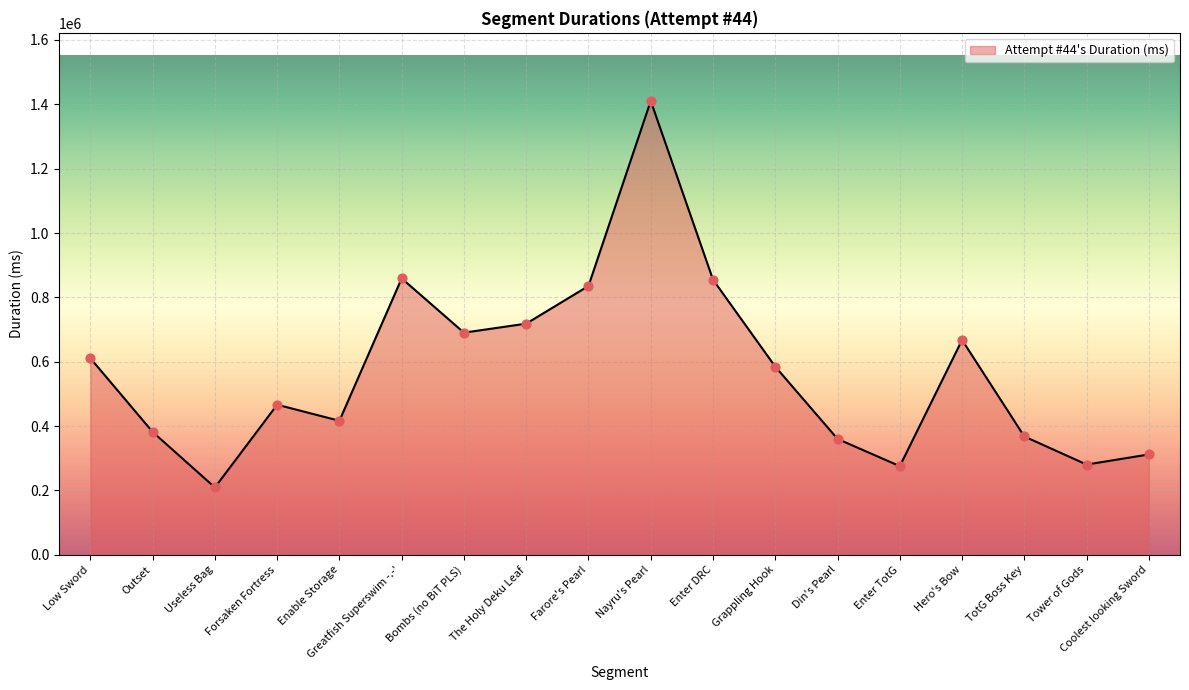

Which has a higher value, Outset or Low Sword?

Low Sword